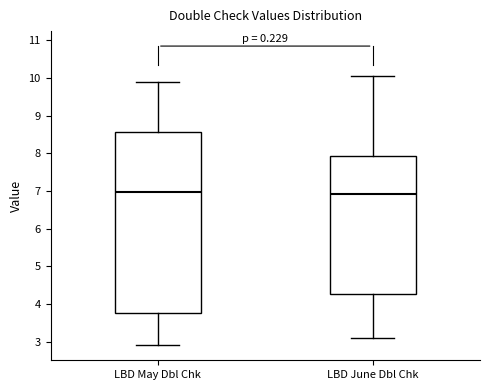

Reading left to right, transcribe this box plot: for each box, give where its median line is, the range the box spans, and where its two whiskers end, as read against the y-axis. The values are not printed on the chart, so give them approximately, as read against the axis.

LBD May Dbl Chk: median 7.0, box 3.8 to 8.6, whiskers 2.9 to 9.9
LBD June Dbl Chk: median 6.9, box 4.3 to 7.9, whiskers 3.1 to 10.0